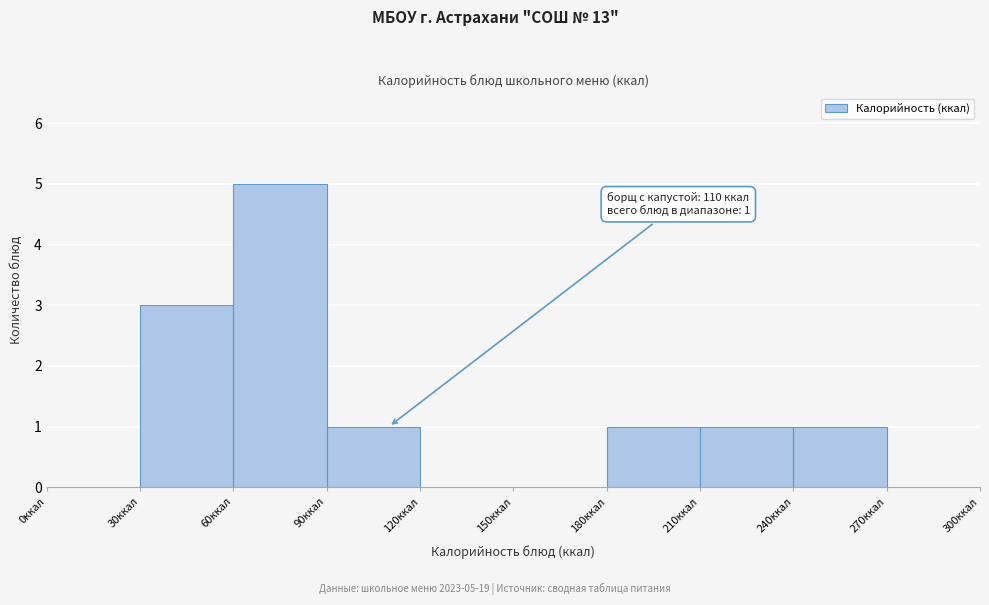

Over which range of the x-axis is the bar tallest?

60 to 90